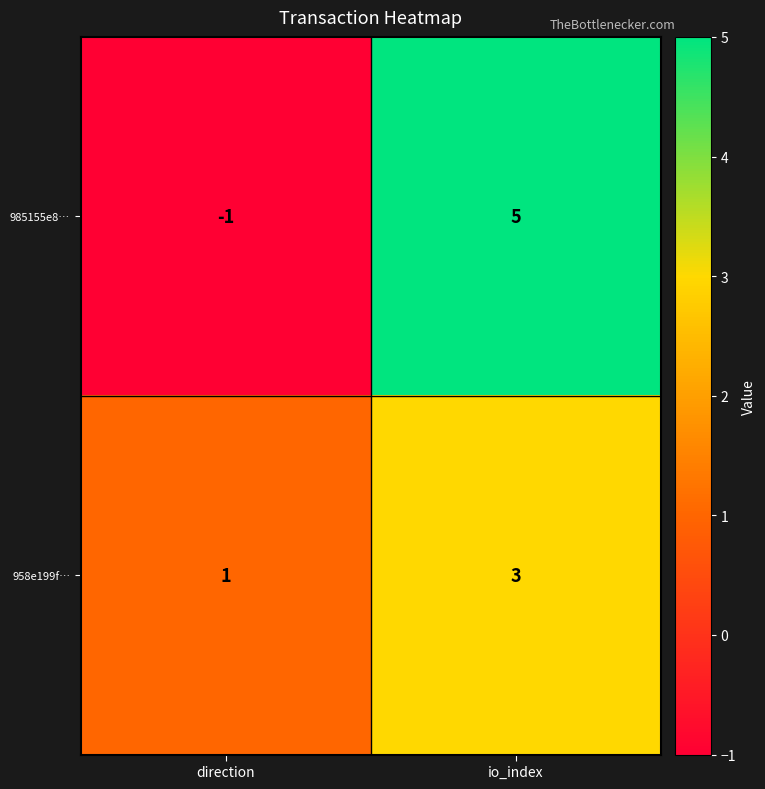

Which series has the largest range (max minus min)?

985155e8…